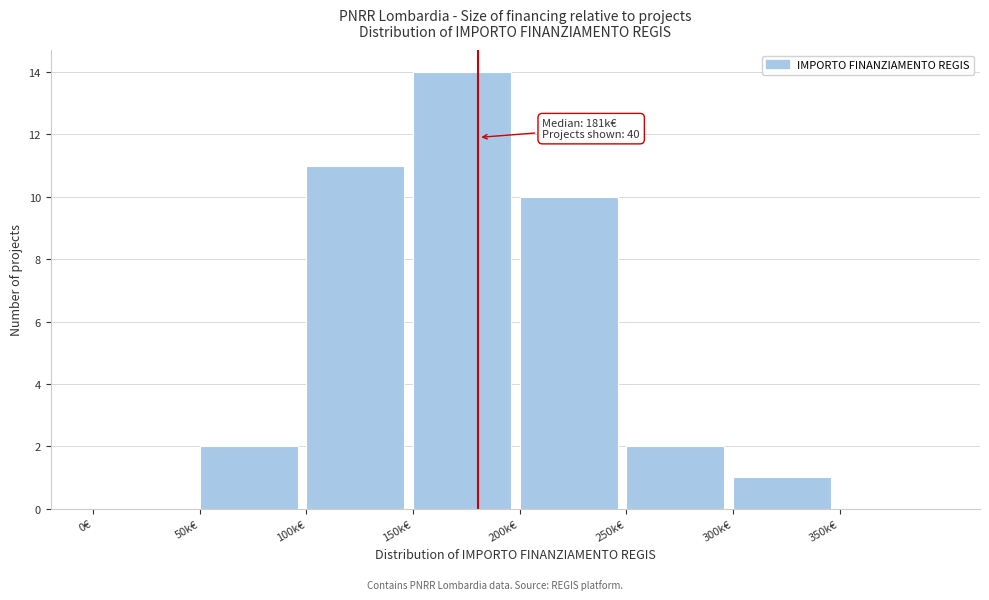

Reading right to left, list all the values displayed in this chart.

350k€=0	300k€=1	250k€=2	200k€=10	150k€=14	100k€=11	50k€=2	0€=0